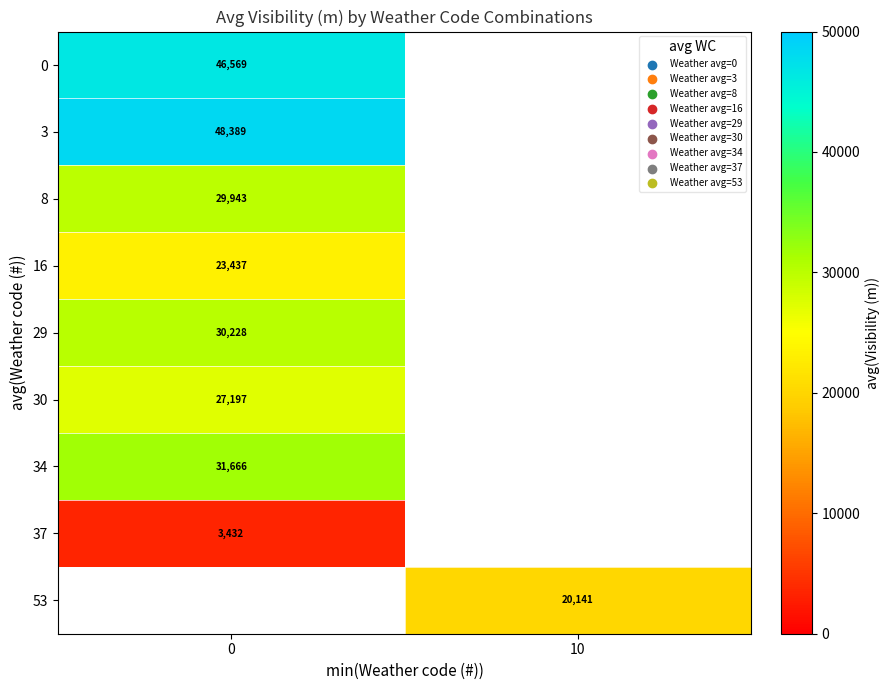

What is the spread (max minus min) of values at 0?

44957.0